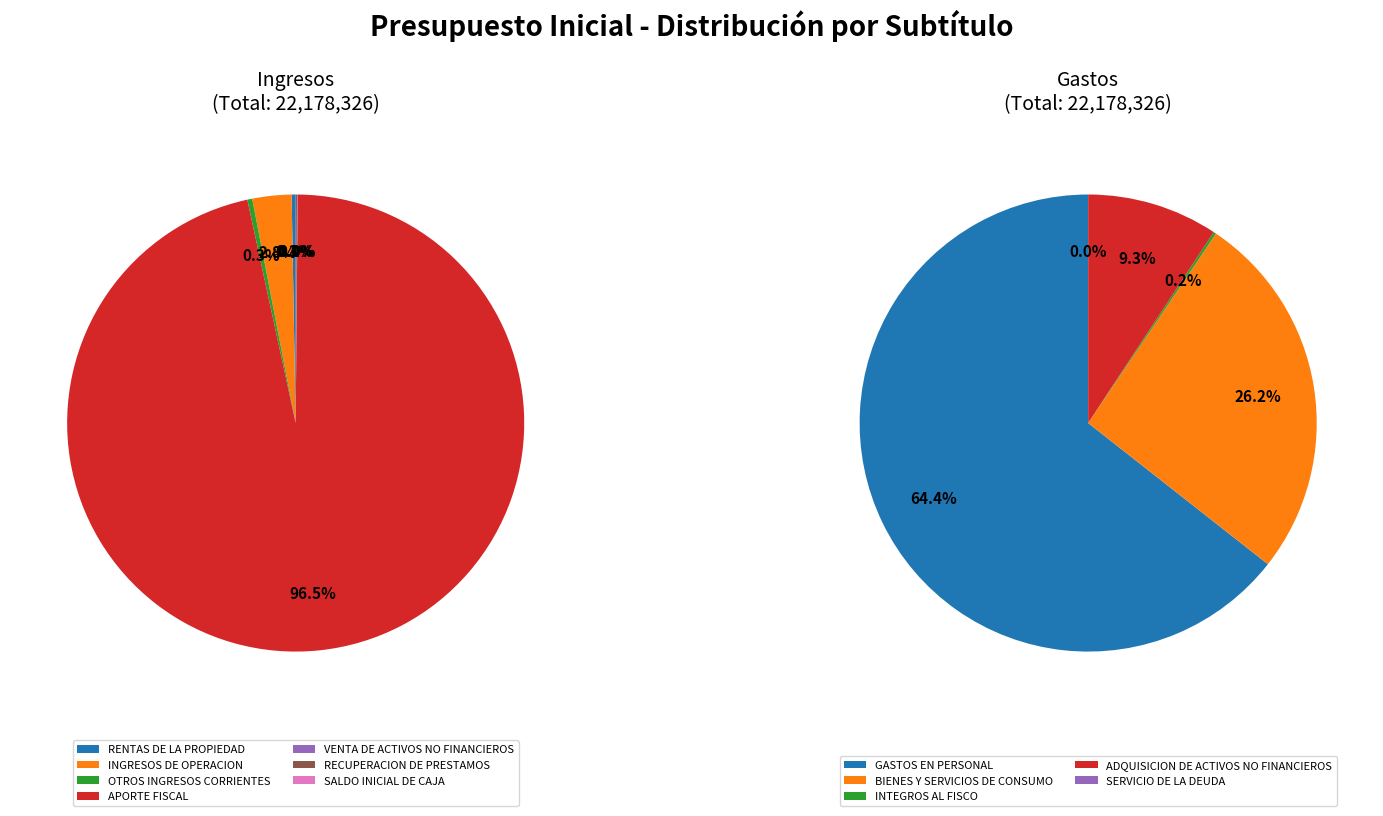

Approximately how many times larger is the value at APORTE FISCAL compared to GASTOS EN PERSONAL?

1.5